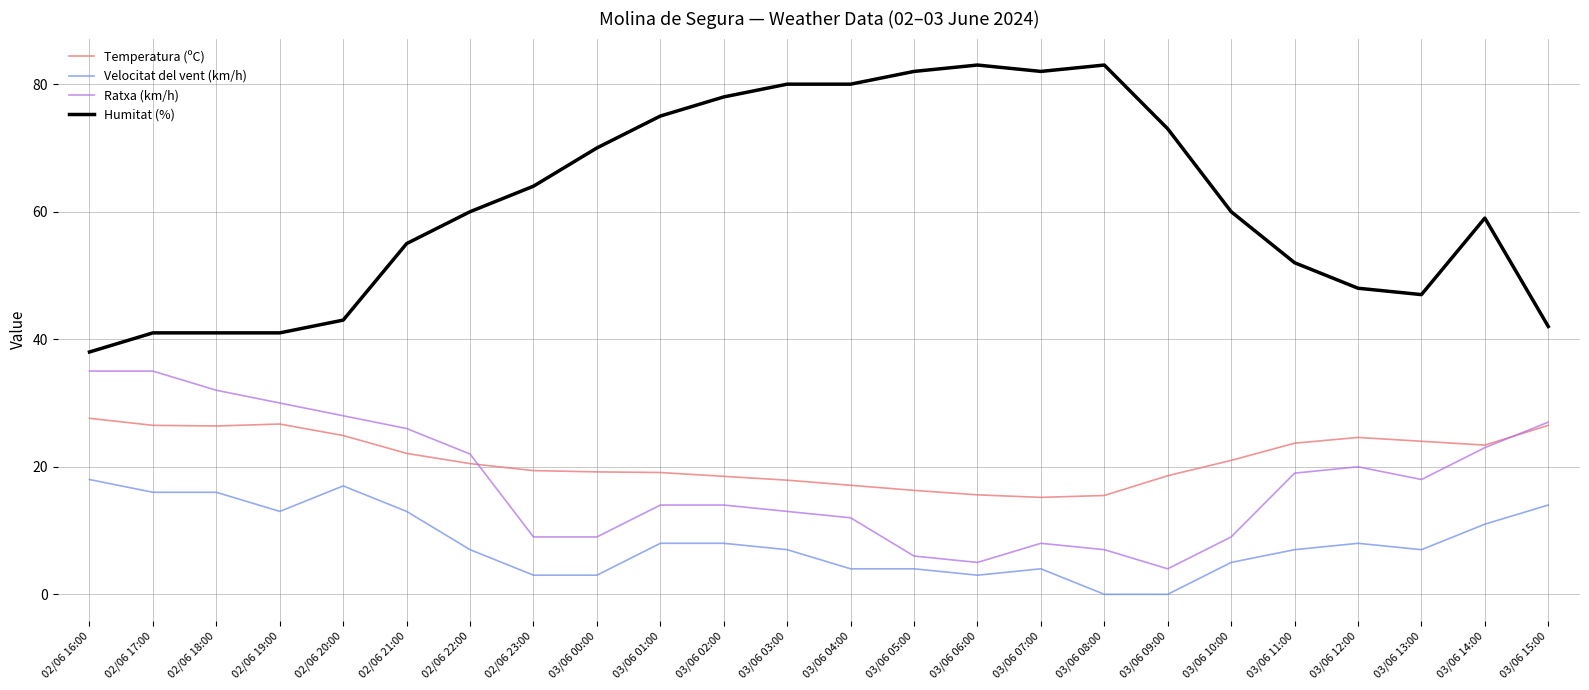

True or false: Humitat (%) and Temperatura (ºC) cross at least once.

False